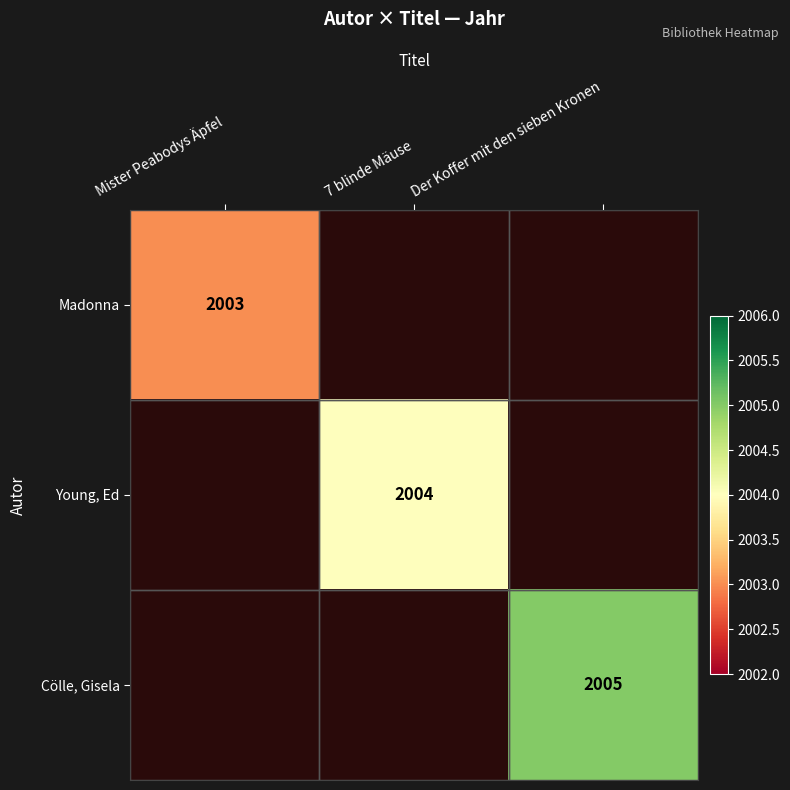

At which category does the chart reach its peak across all series?

Der Koffer mit den sieben Kronen